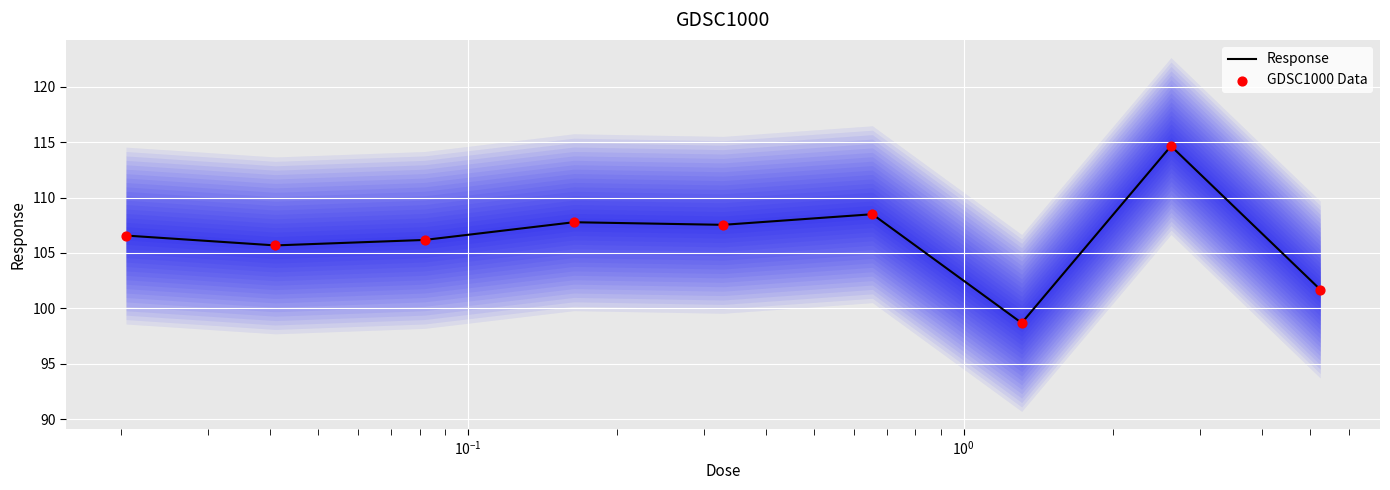

What are all the series names shown in the legend?

Response, GDSC1000 Data